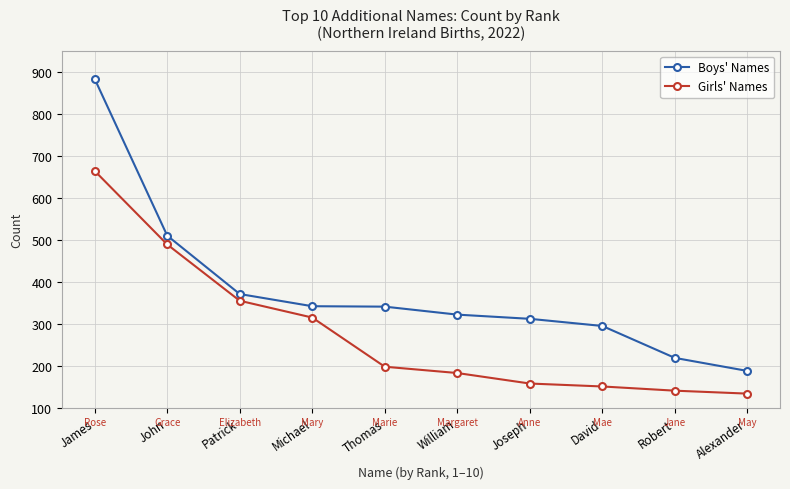

At which label does Boys' Names first exceed 341?

James